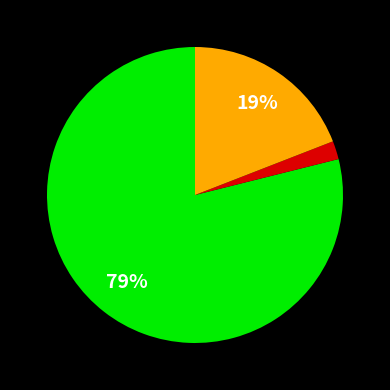

To the nearest percent, what is the difference between the largest and smallest slice percentages?

77%